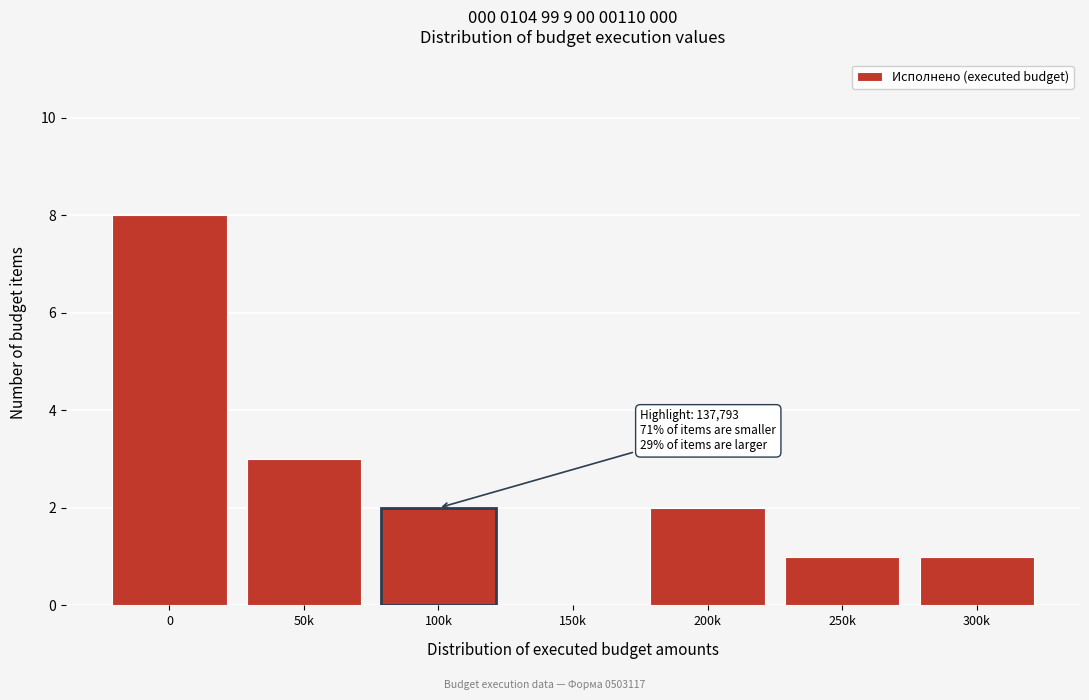

Reading left to right, what are all the values shown in this chart?

0=8	50k=3	100k=2	150k=0	200k=2	250k=1	300k=1